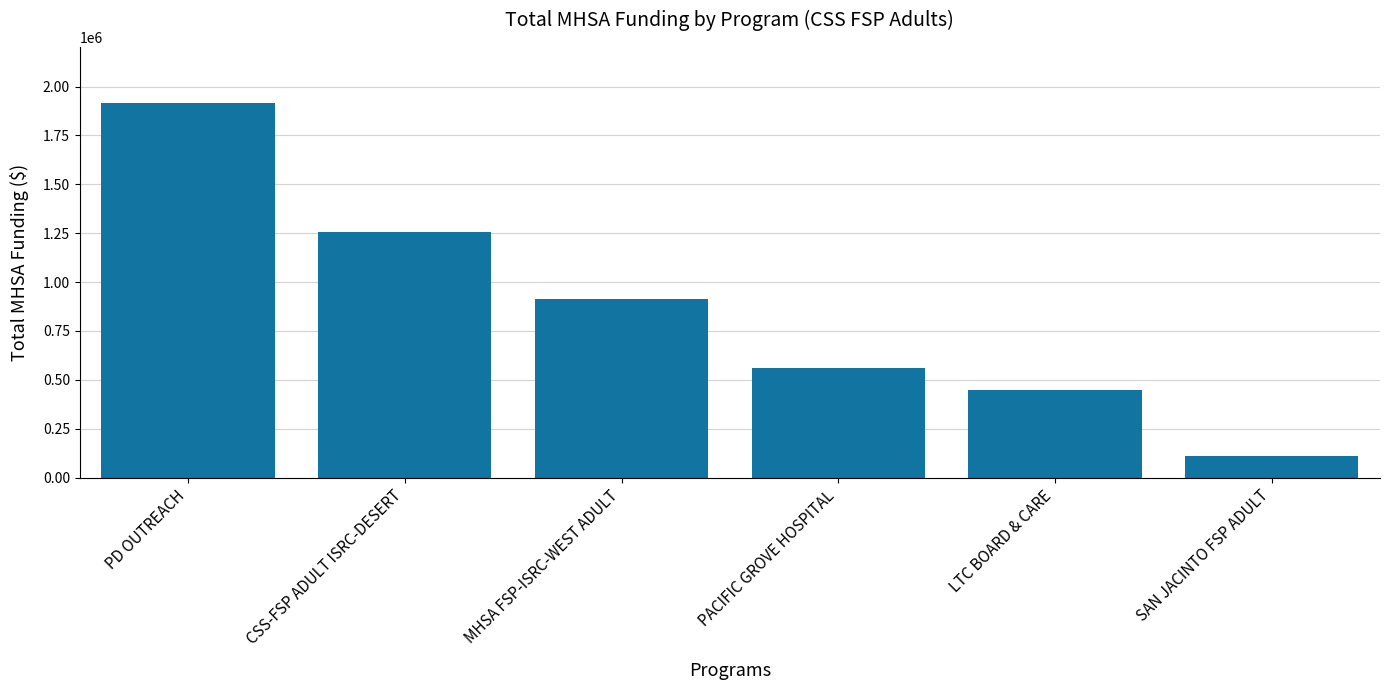

What is the sum of the values at LTC BOARD & CARE and PD OUTREACH?

2362895.1